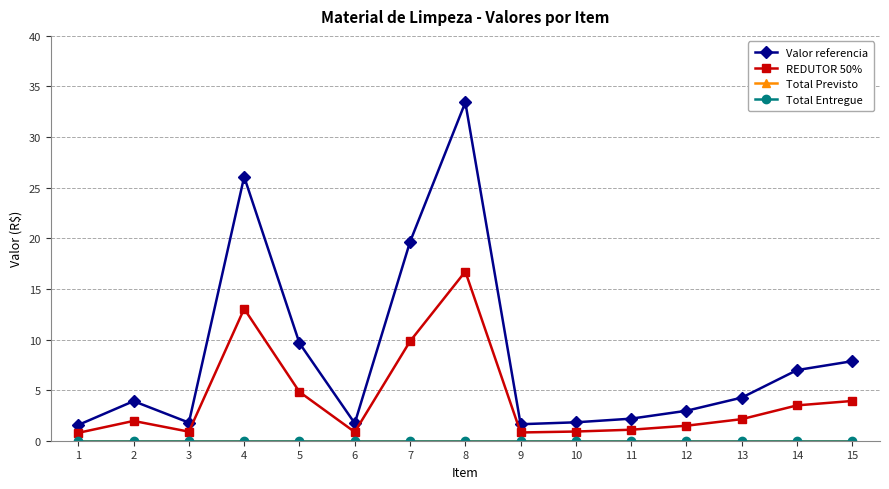

Does the chart have visible grid lines?

Yes